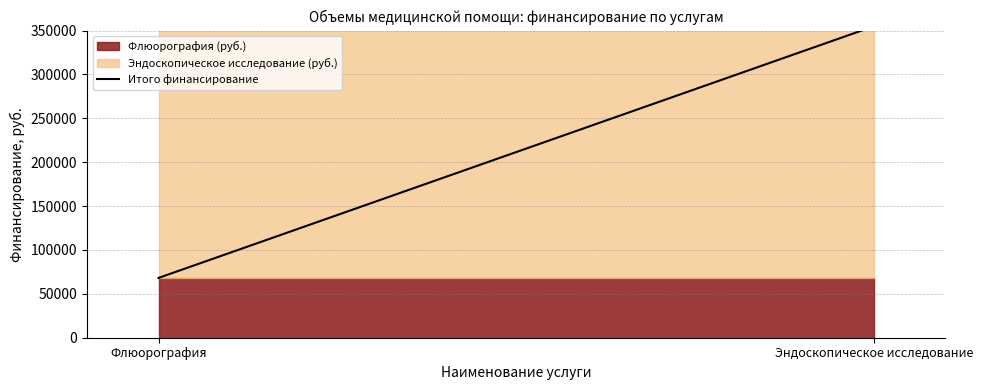

Is it true that the value at Эндоскопическое исследование is 228524?

False